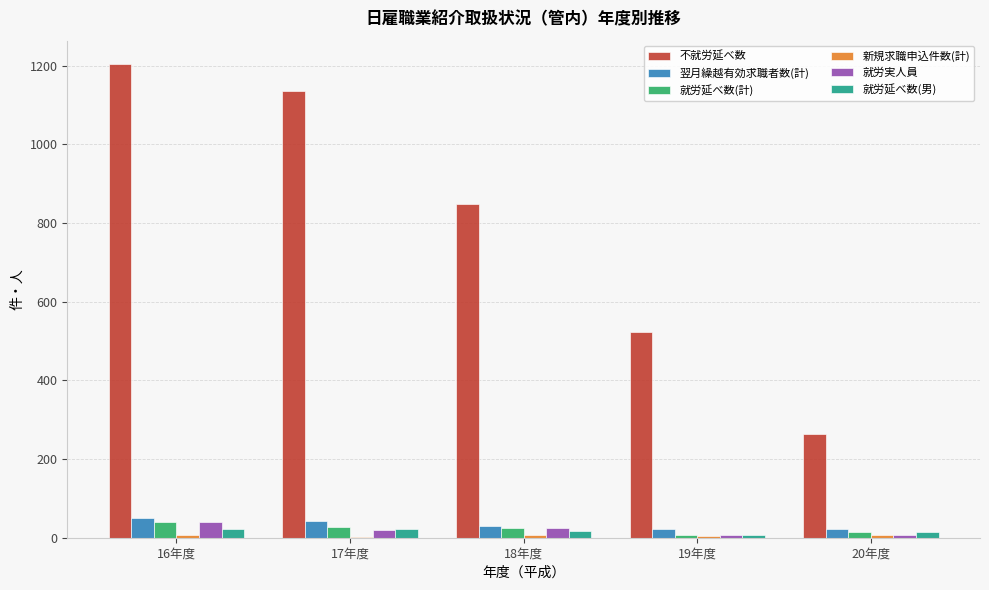

What is the difference between the 就労延べ数(計) values at 20年度 and 16年度?

26